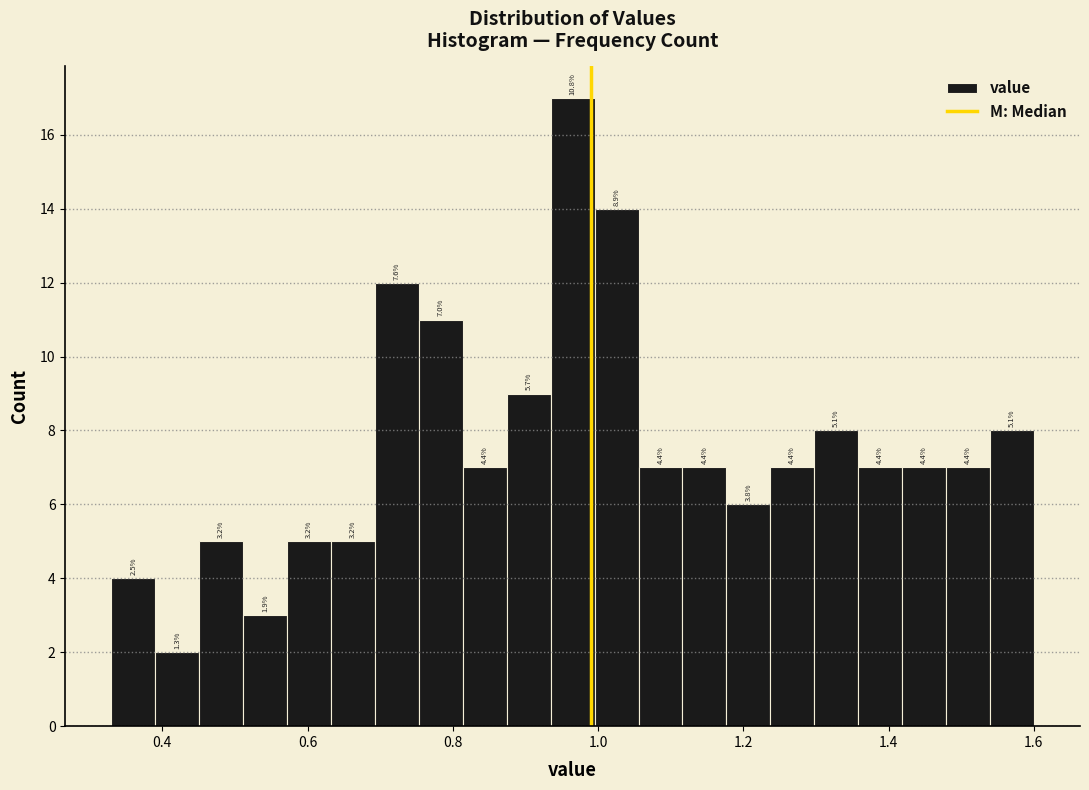

Around what value on the x-axis is the tallest bar? Give the approximate position of its centre, as read against the axis.

0.96